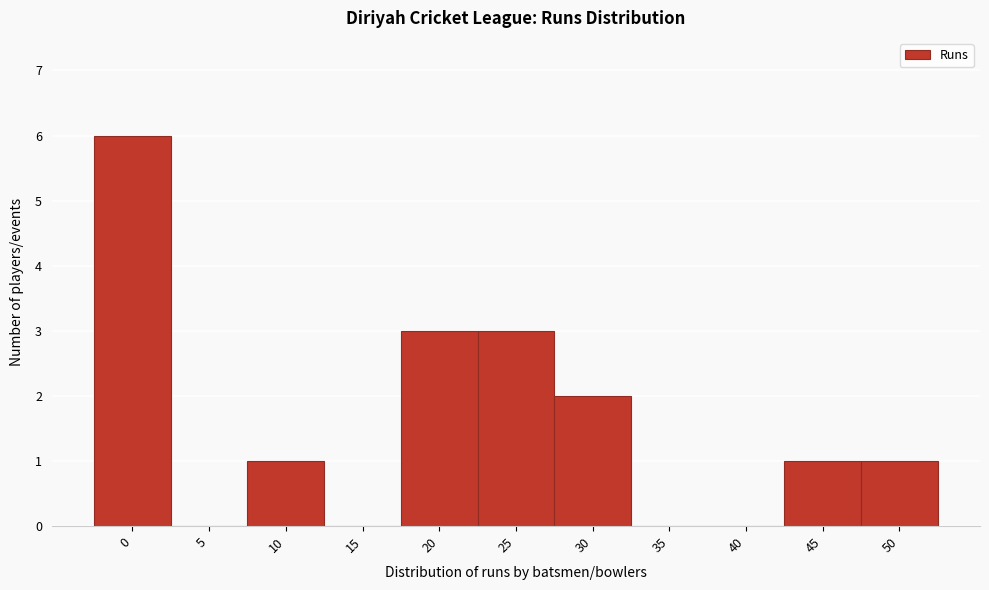

Reading left to right, transcribe all the data shown in this chart.

0=6	5=0	10=1	15=0	20=3	25=3	30=2	35=0	40=0	45=1	50=1